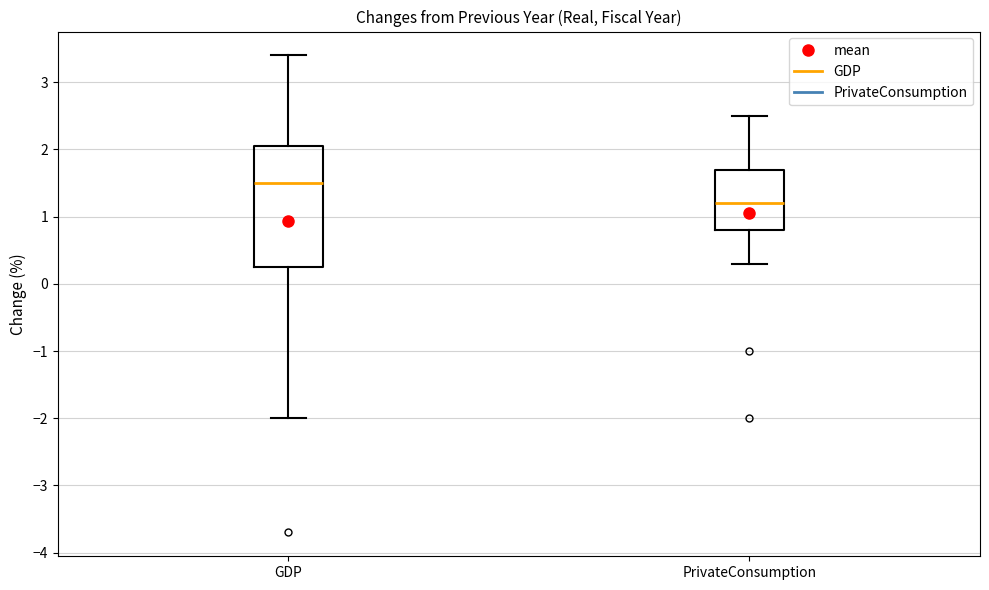

Comparing the boxes themselves (not the whiskers), which one is the tallest?

GDP